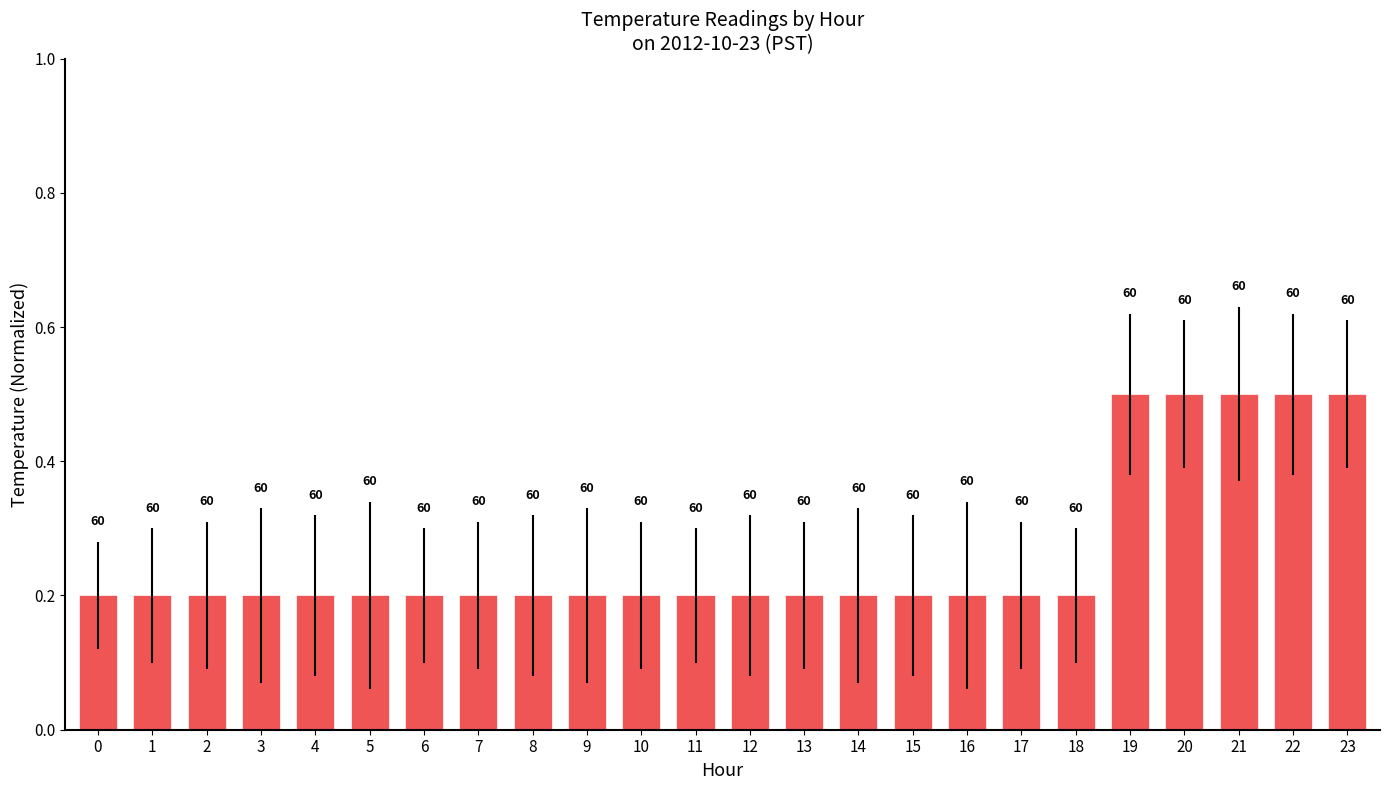

How many bars are there in total?

24